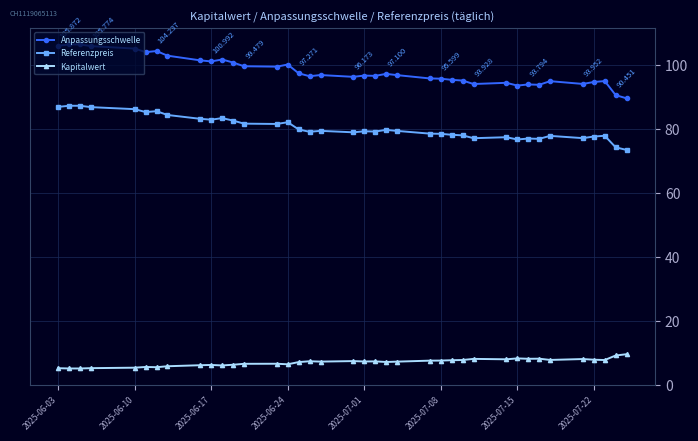

List the series in order of their peak value, highest first.

Anpassungsschwelle, Referenzpreis, Kapitalwert